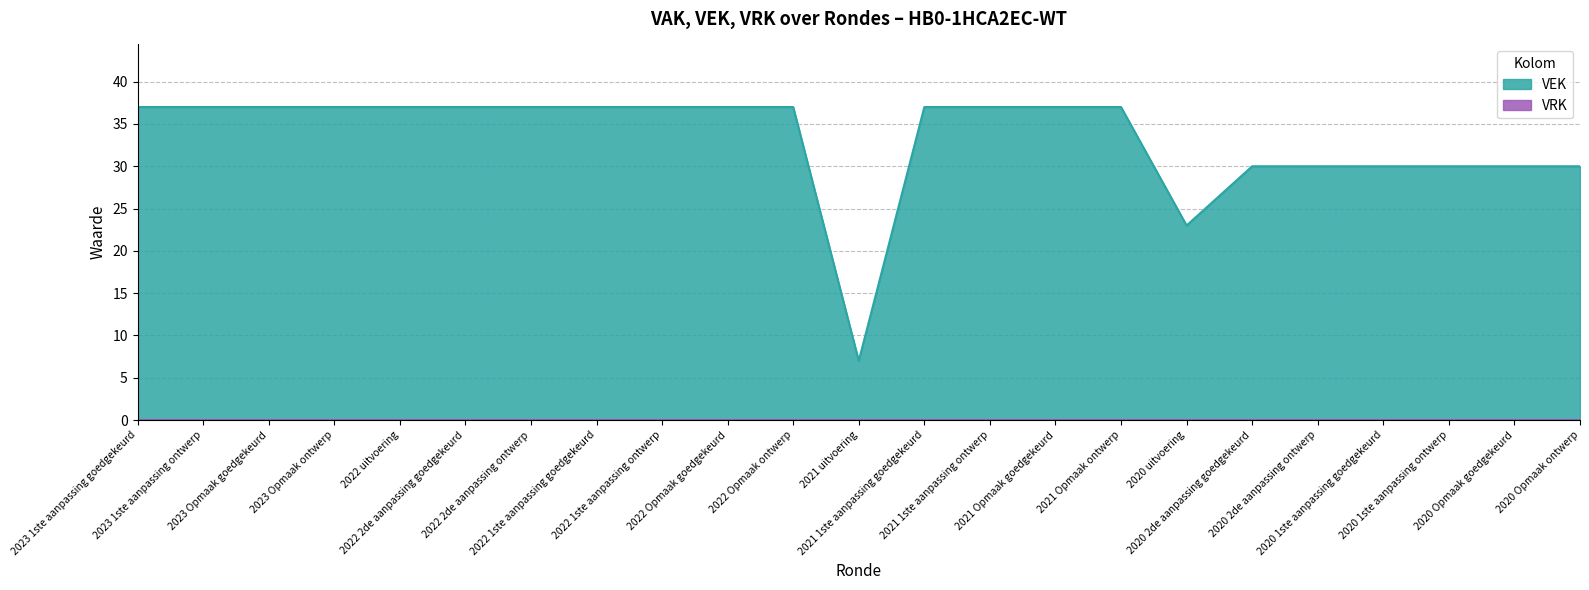

At which label is the value closest to 22?

2020 uitvoering